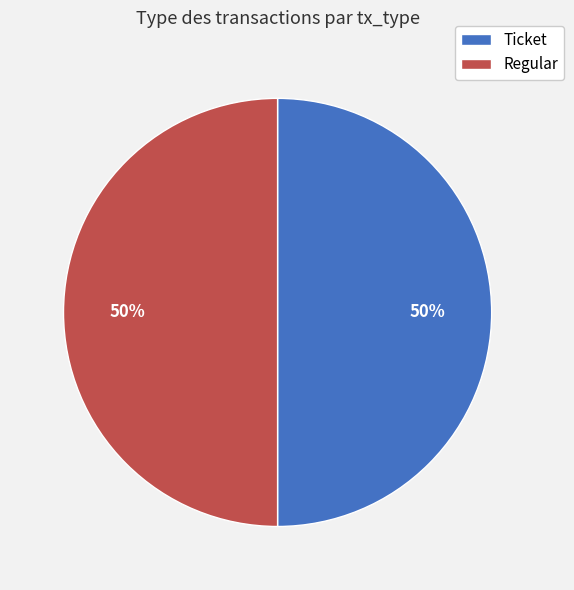

The Regular slice represents 50% of the pie. True or false?

True